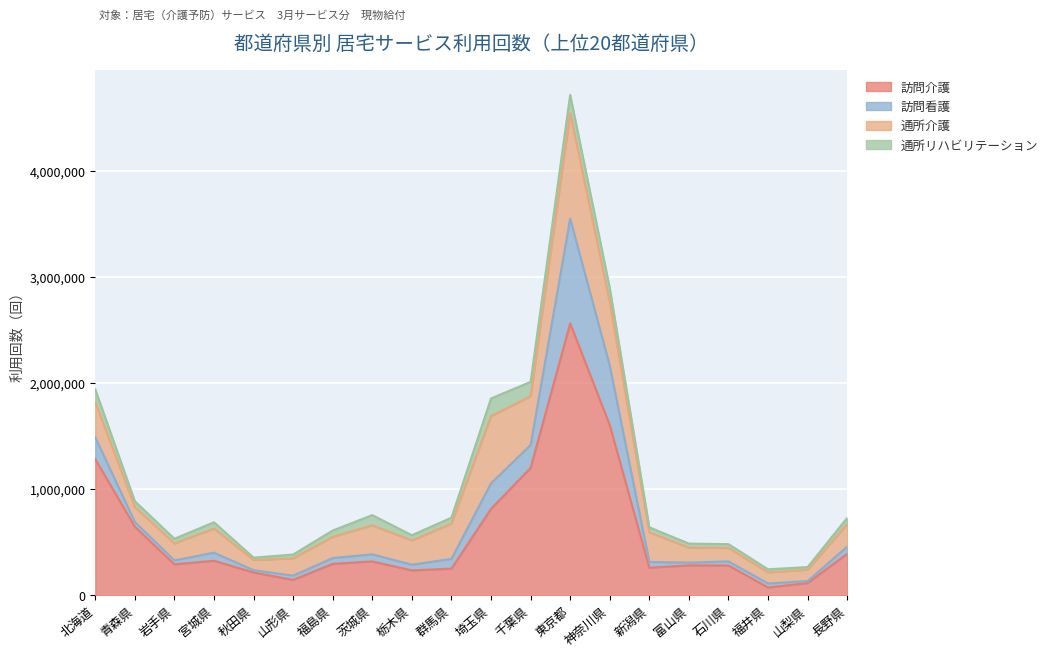

True or false: 通所リハビリテーション and 訪問介護 intersect in this chart.

False